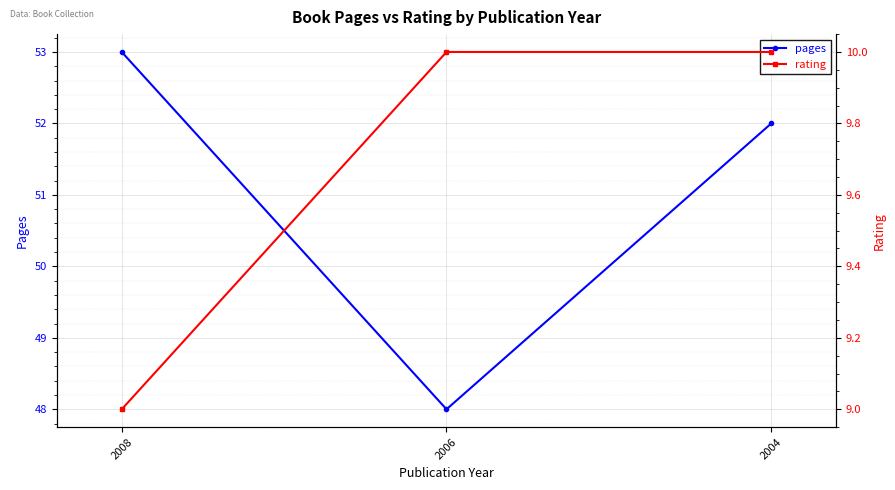

Reading left to right, list all the values displayed in this chart.

pages: 2008=53	2006=48	2004=52
rating: 2008=9	2006=10	2004=10